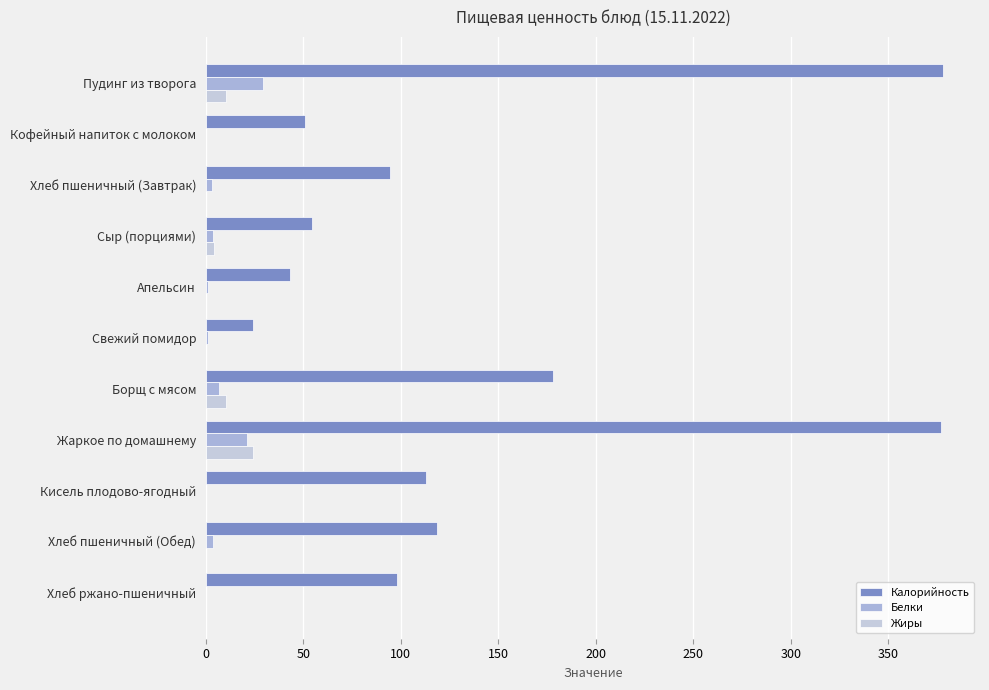

What are all the series names shown in the legend?

Калорийность, Белки, Жиры